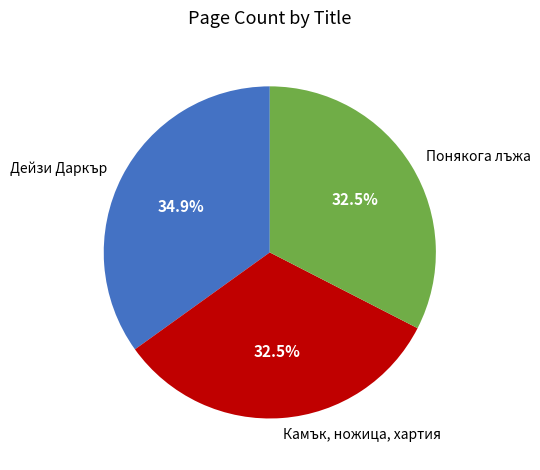

True or false: Понякога лъжа accounts for 18% of the total.

False